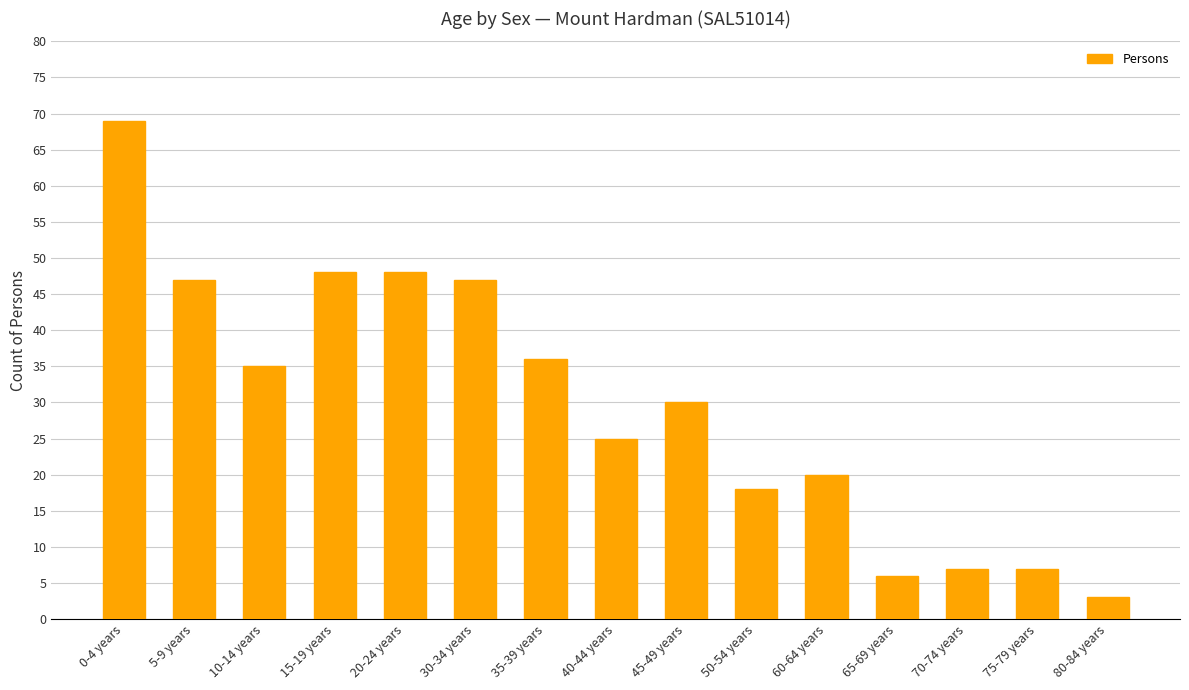

Reading left to right, transcribe all the data shown in this chart.

0-4 years=69	5-9 years=47	10-14 years=35	15-19 years=48	20-24 years=48	30-34 years=47	35-39 years=36	40-44 years=25	45-49 years=30	50-54 years=18	60-64 years=20	65-69 years=6	70-74 years=7	75-79 years=7	80-84 years=3